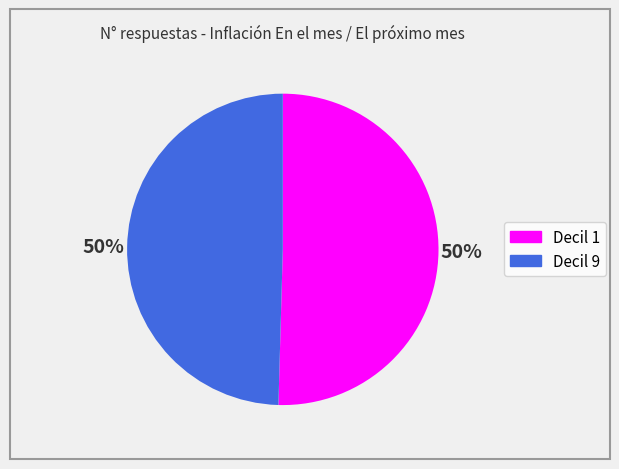

To the nearest percent, what portion does Decil 1 represent?

50%